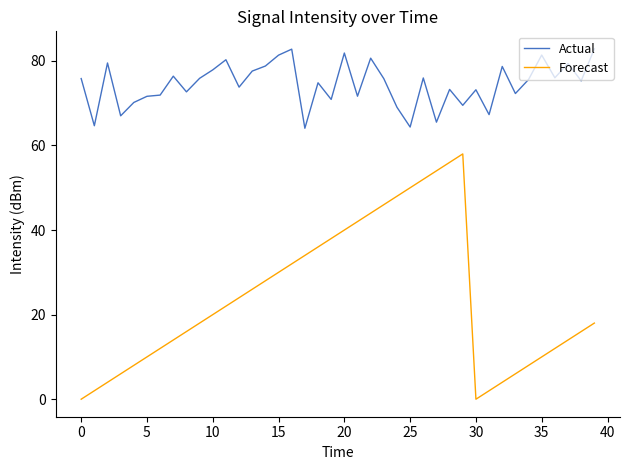

List the series in order of their overall mean, lowest first.

Forecast, Actual